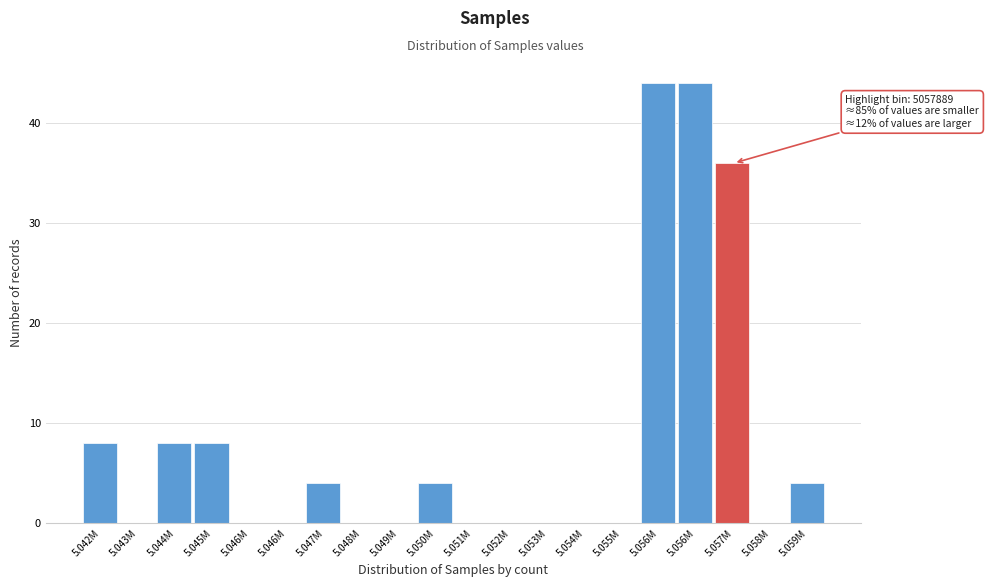

How many distinct data groups are displayed?

1